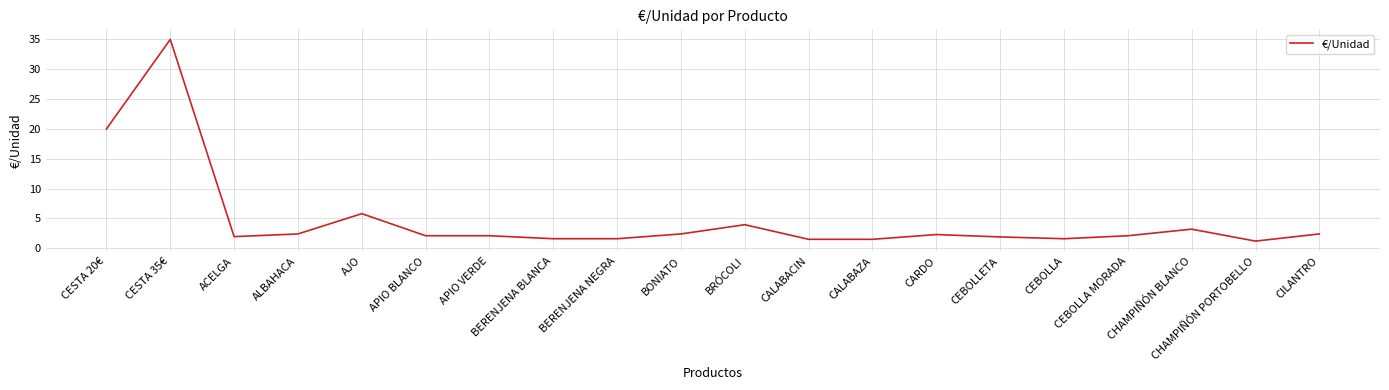

Where is the data nearest to the value 18?

CESTA 20€